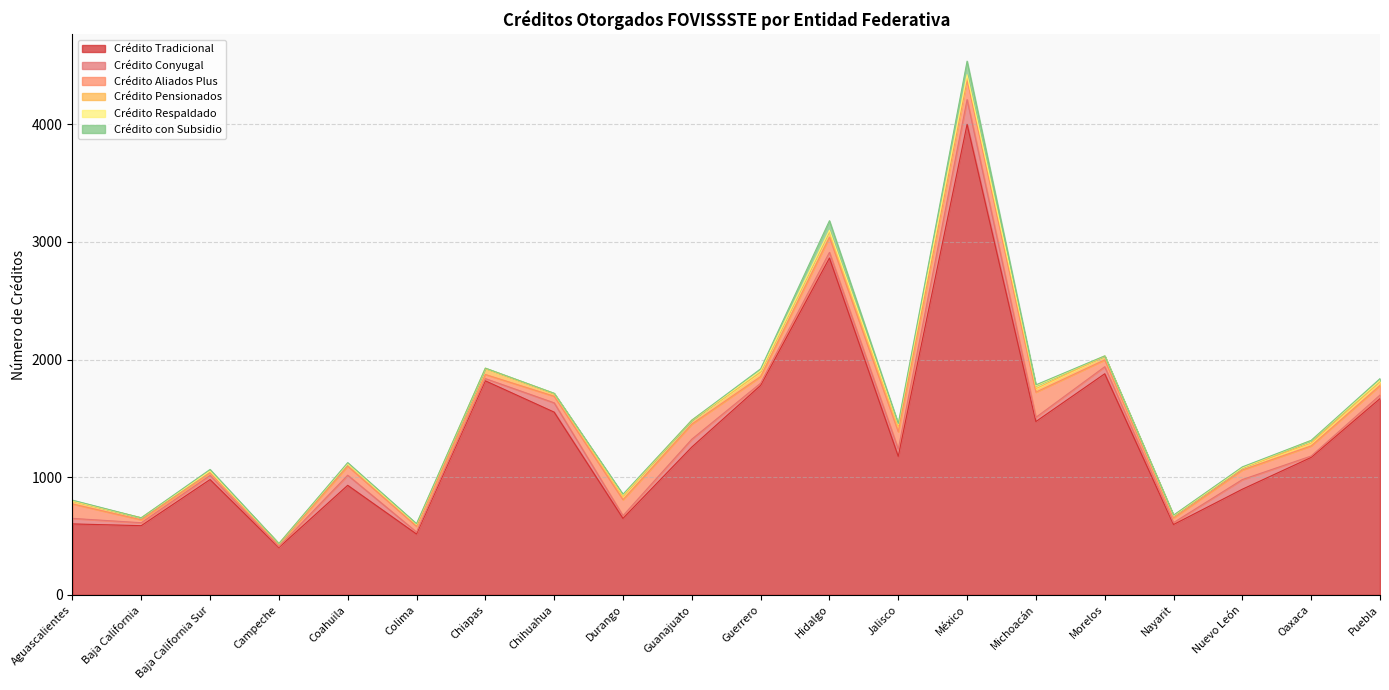

At which category is the sum across all series the highest?

México